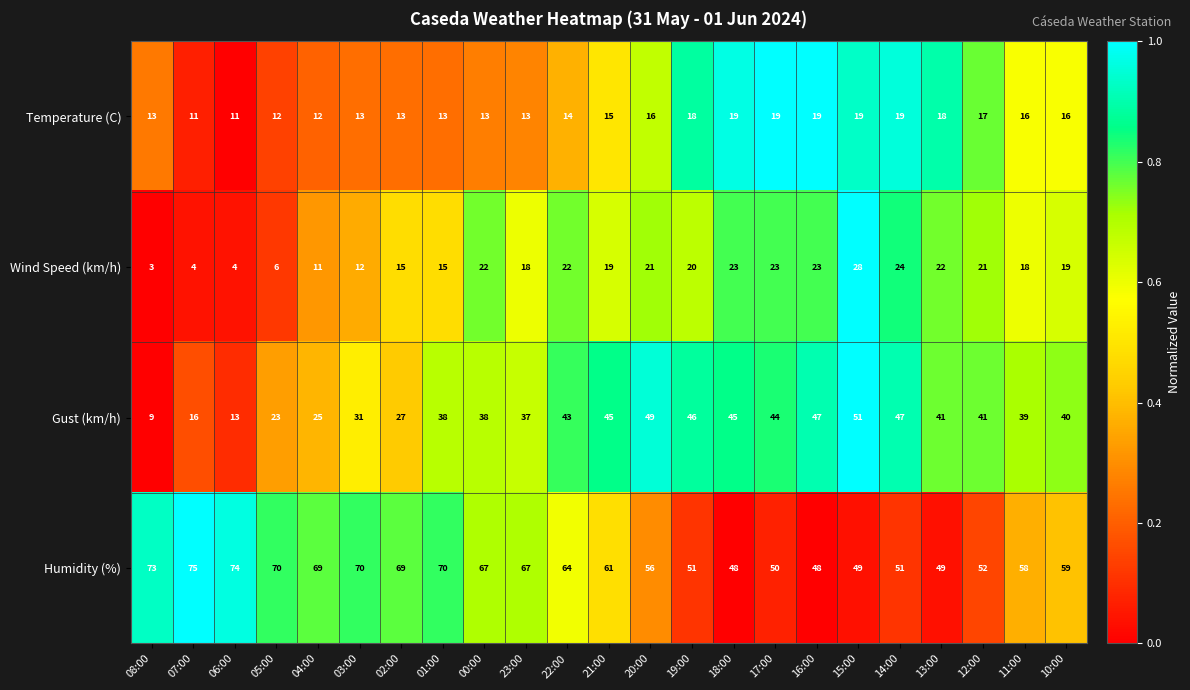

What is the sum of the Gust (km/h) values at 14:00 and 03:00?

78